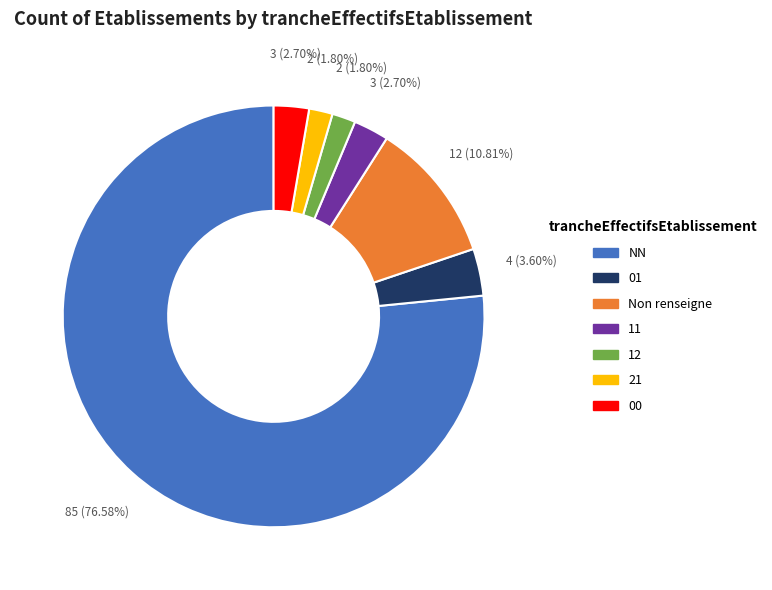

Does NN account for over 50% of the chart?

Yes